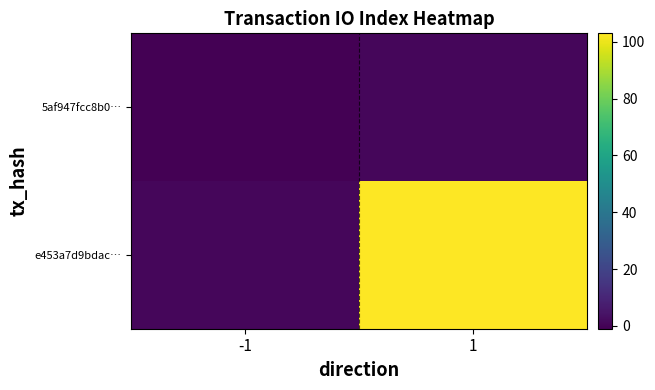

What is the difference between the highest and lowest values at 1?

102